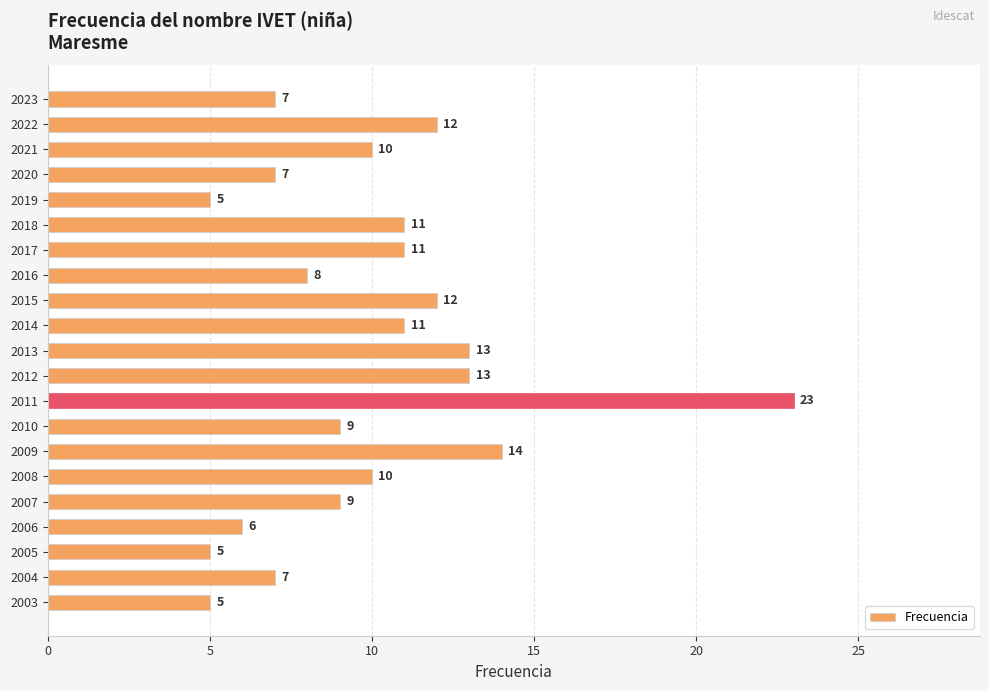

Reading bottom to top, what are all the values shown in this chart?

2003=5	2004=7	2005=5	2006=6	2007=9	2008=10	2009=14	2010=9	2011=23	2012=13	2013=13	2014=11	2015=12	2016=8	2017=11	2018=11	2019=5	2020=7	2021=10	2022=12	2023=7